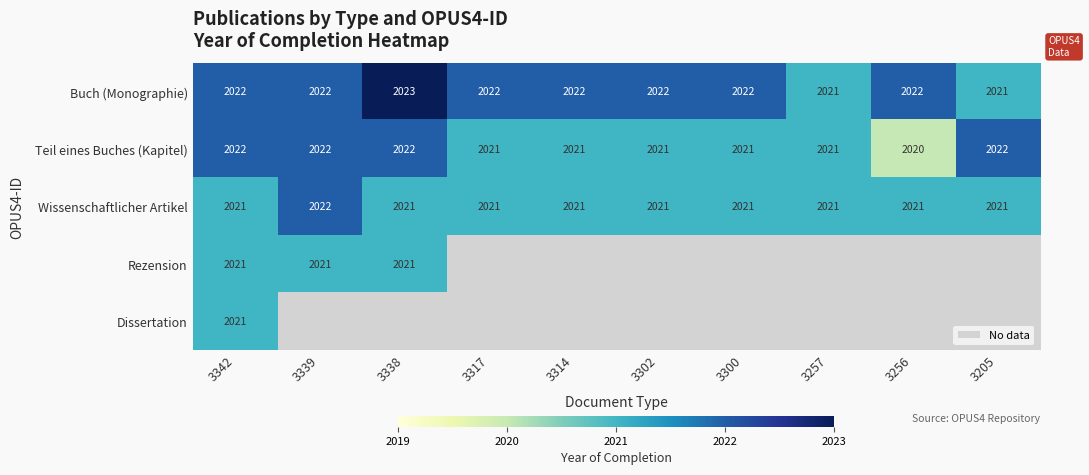

At how many categories does at least one series exceed 2022?

1